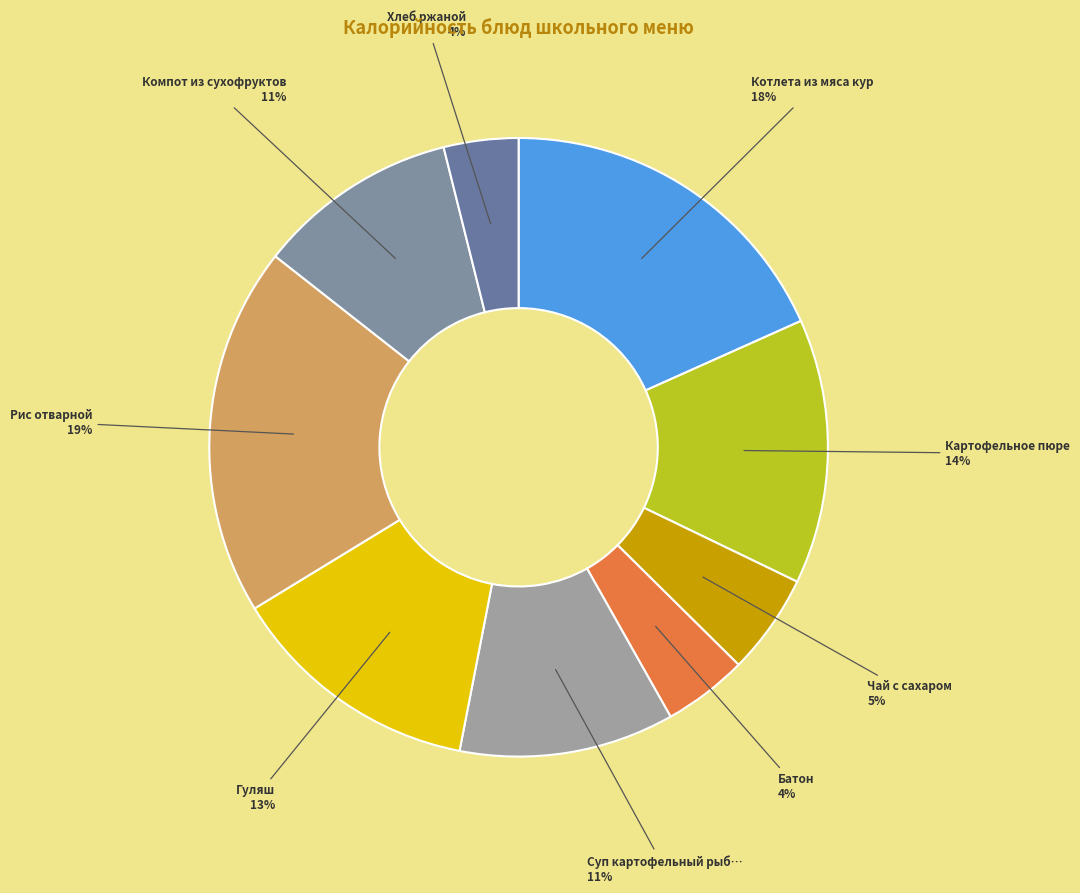

Is there a majority slice in this chart?

No